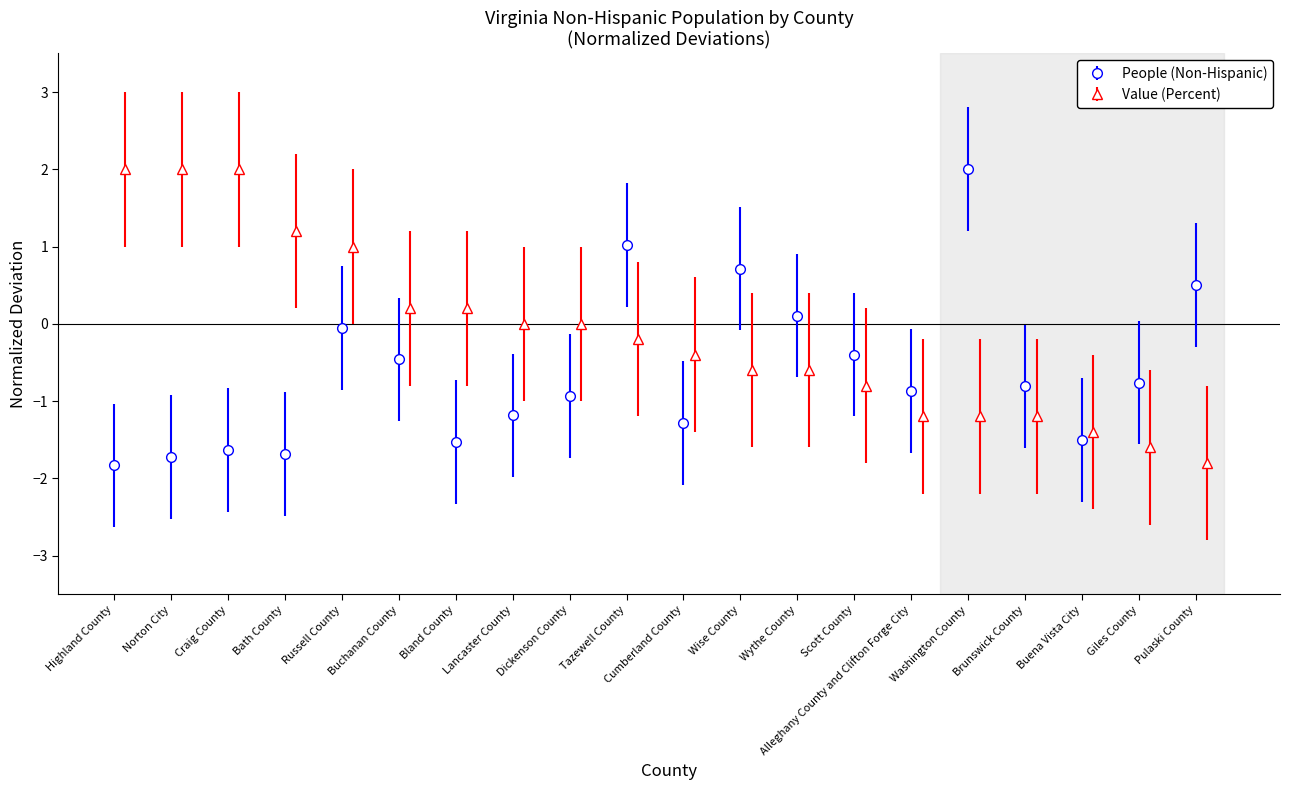

Which series has the largest total across all categories?

Value (Percent)